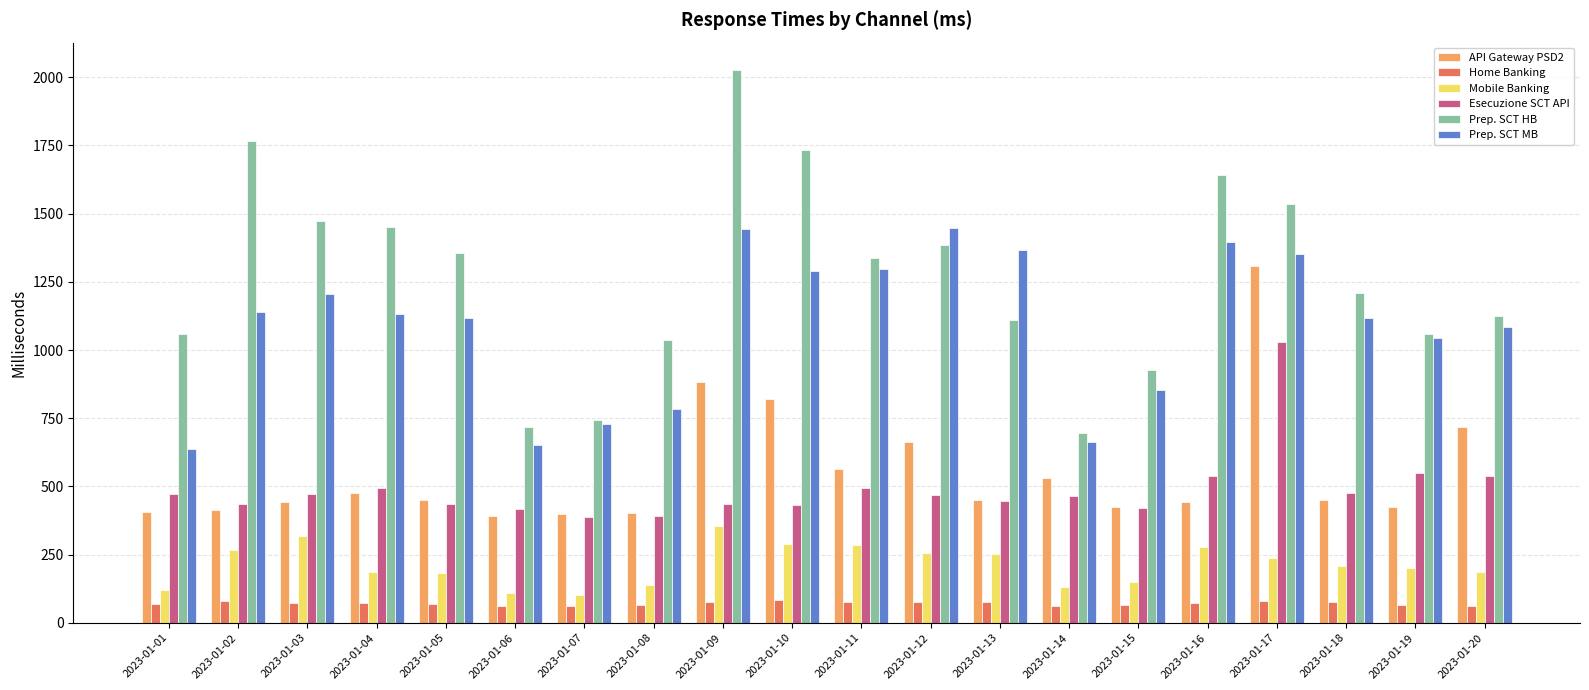

What is the average value of the Prep. SCT MB series?

1087.5